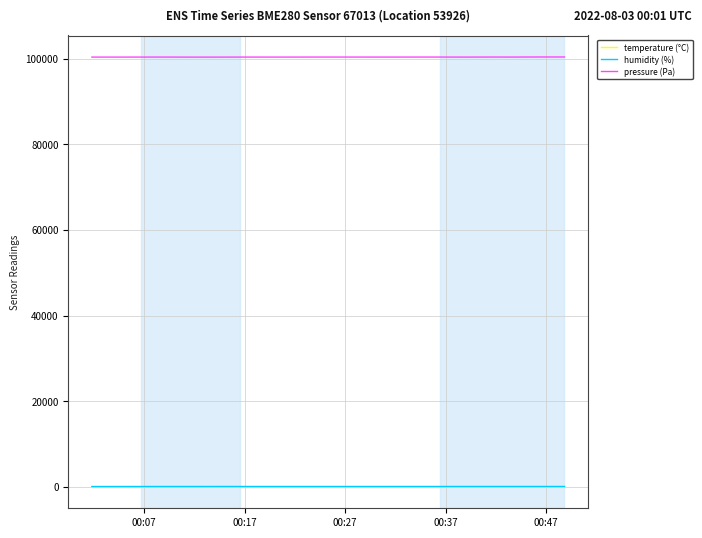

What is the minimum value shown in the chart?

18.9